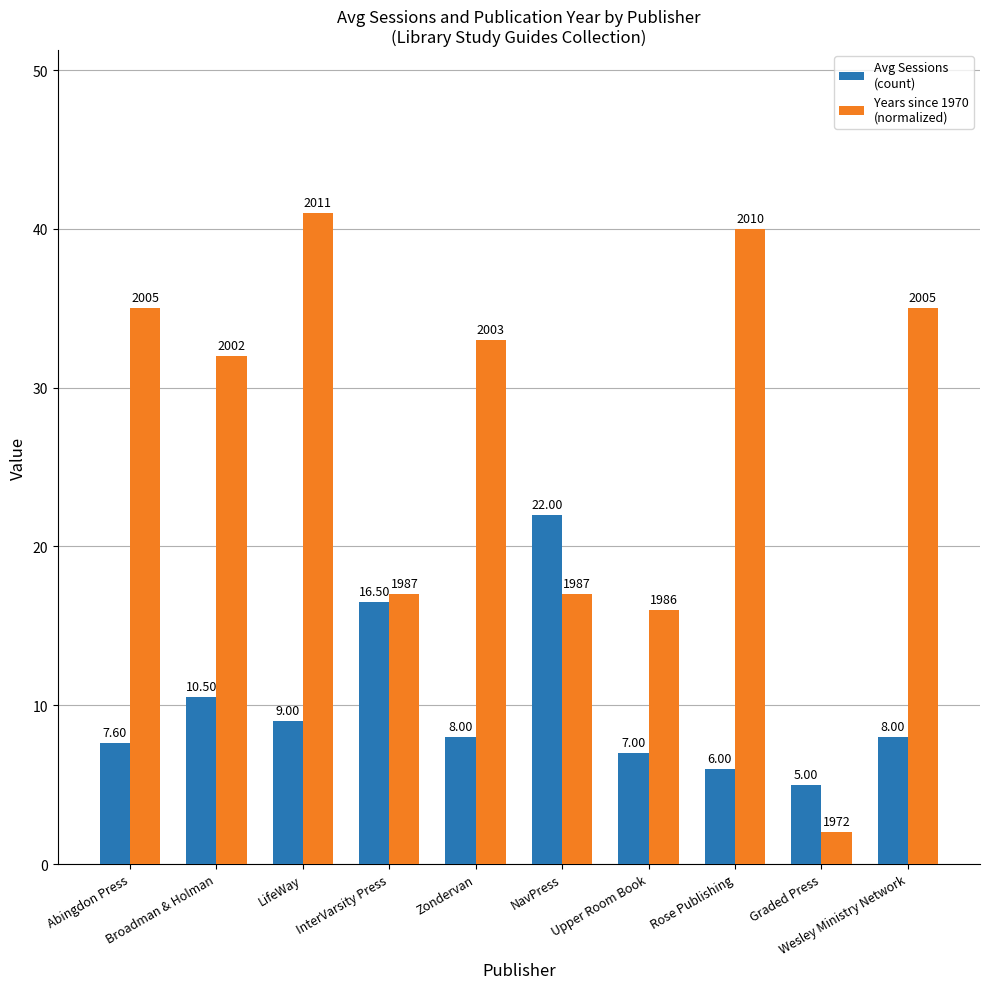

Are the bars horizontal?

No